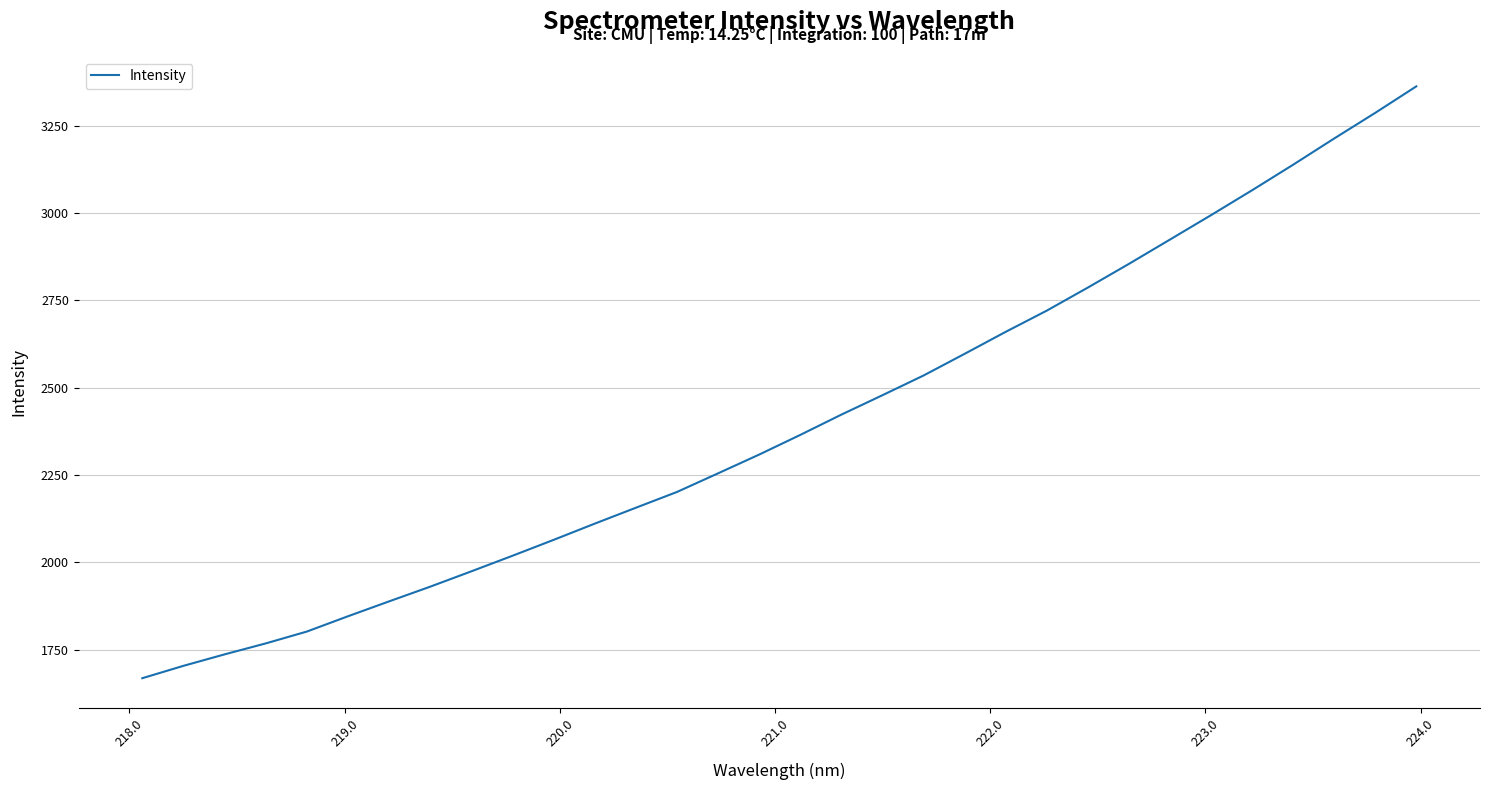

What is the minimum value shown in the chart?

1668.8